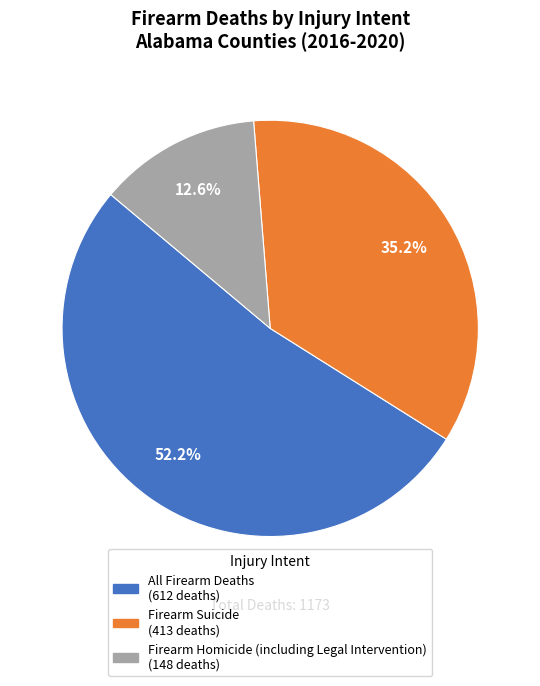

How many slices are in this pie chart?

3